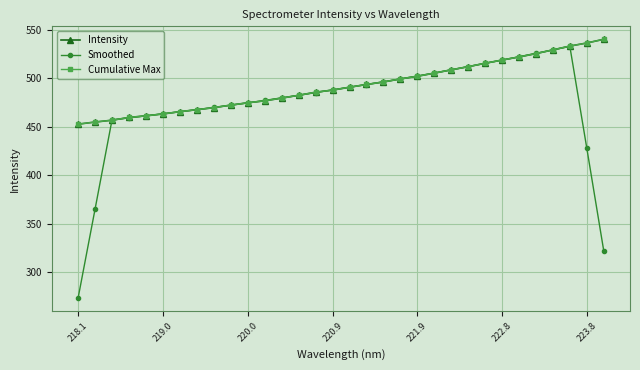

At how many categories does at least one series exceed 433?

32